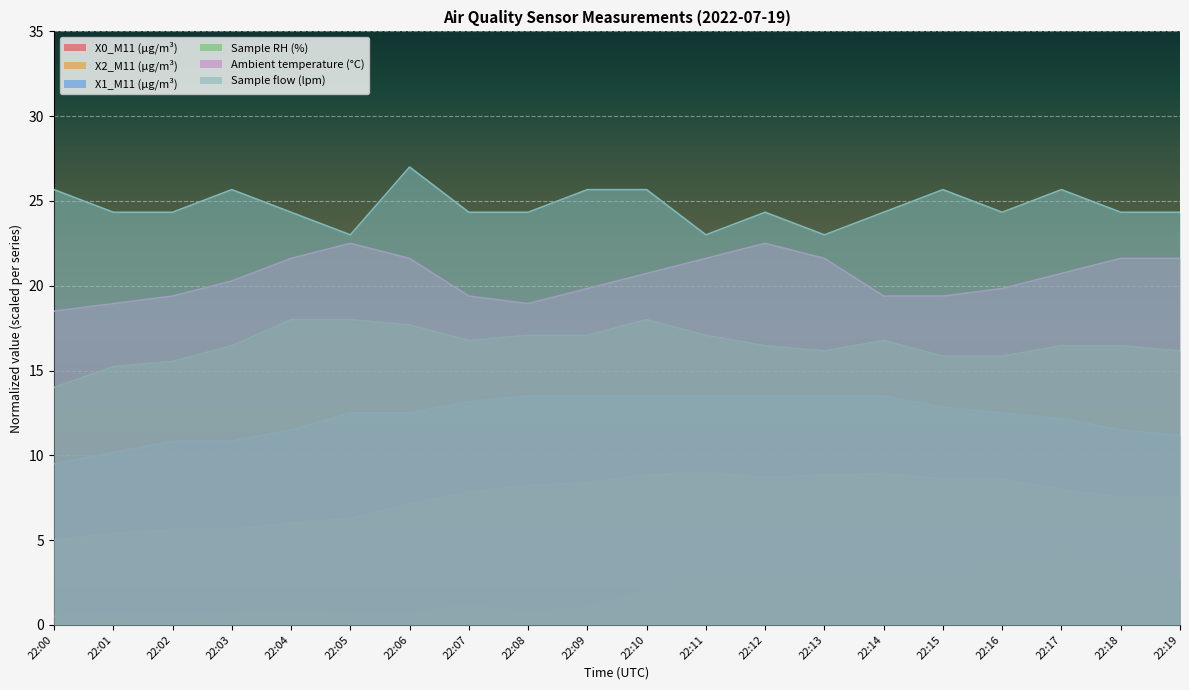

Read the X2_M11 (μg/m³) value at 22:14.

8.9